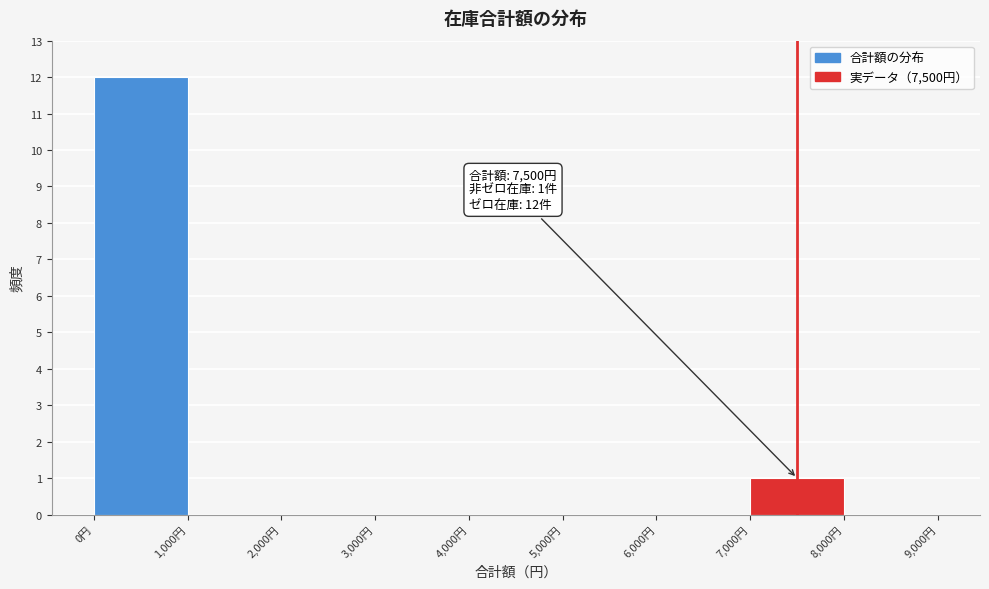

Which range on the x-axis has the tallest bar?

0 to 1000